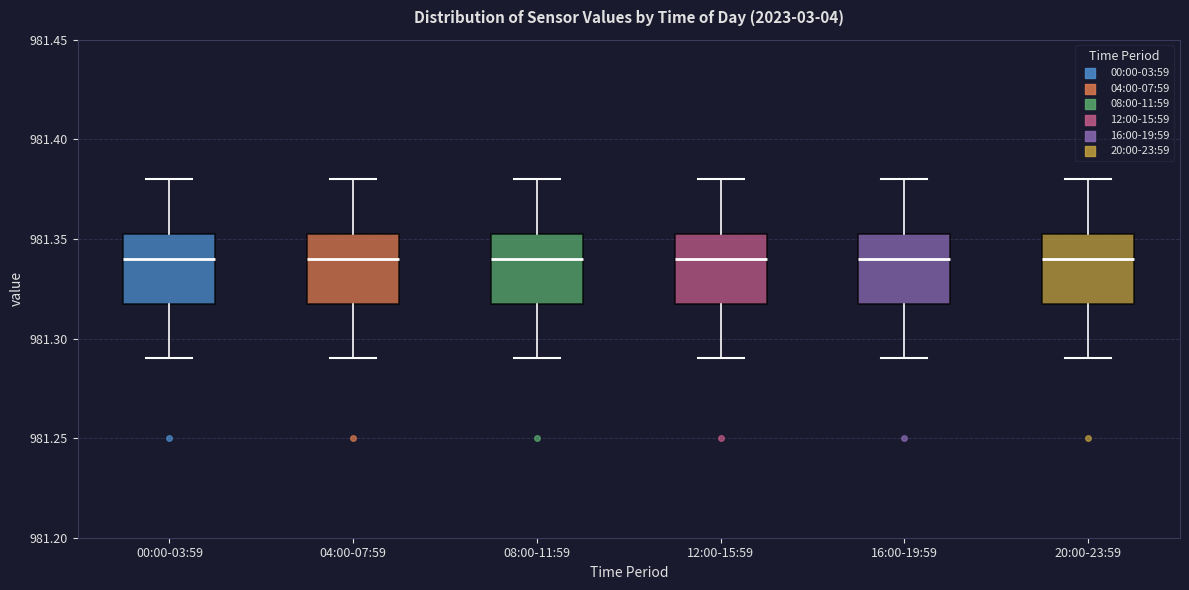

Reading left to right, read every box against the y-axis: the position of its median line, the range the box covers, and the ends of its whiskers. The values are not printed on the chart, so give them approximately, as read against the axis.

00:00-03:59: median 981.340, box 981.320 to 981.355, whiskers 981.290 to 981.380
04:00-07:59: median 981.340, box 981.320 to 981.355, whiskers 981.290 to 981.380
08:00-11:59: median 981.340, box 981.320 to 981.355, whiskers 981.290 to 981.380
12:00-15:59: median 981.340, box 981.320 to 981.355, whiskers 981.290 to 981.380
16:00-19:59: median 981.340, box 981.320 to 981.355, whiskers 981.290 to 981.380
20:00-23:59: median 981.340, box 981.320 to 981.355, whiskers 981.290 to 981.380